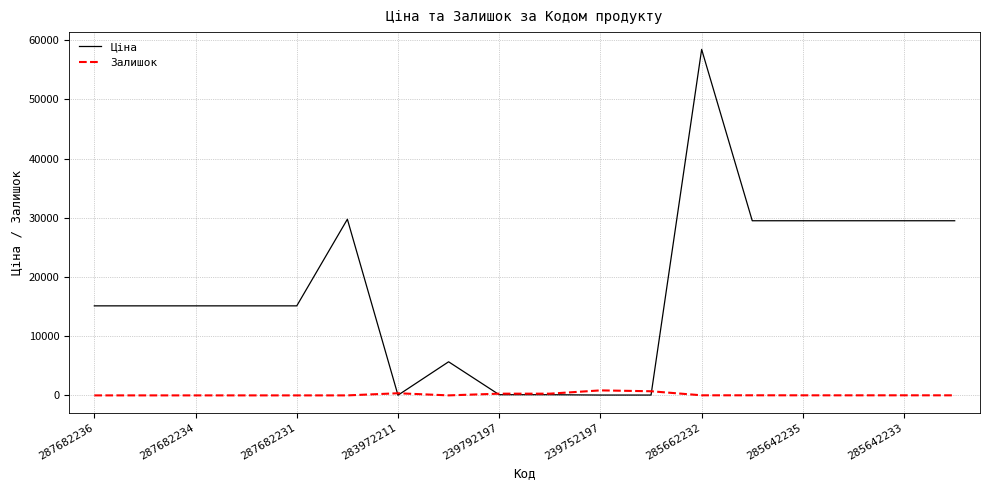

Which series has the largest total across all categories?

Ціна